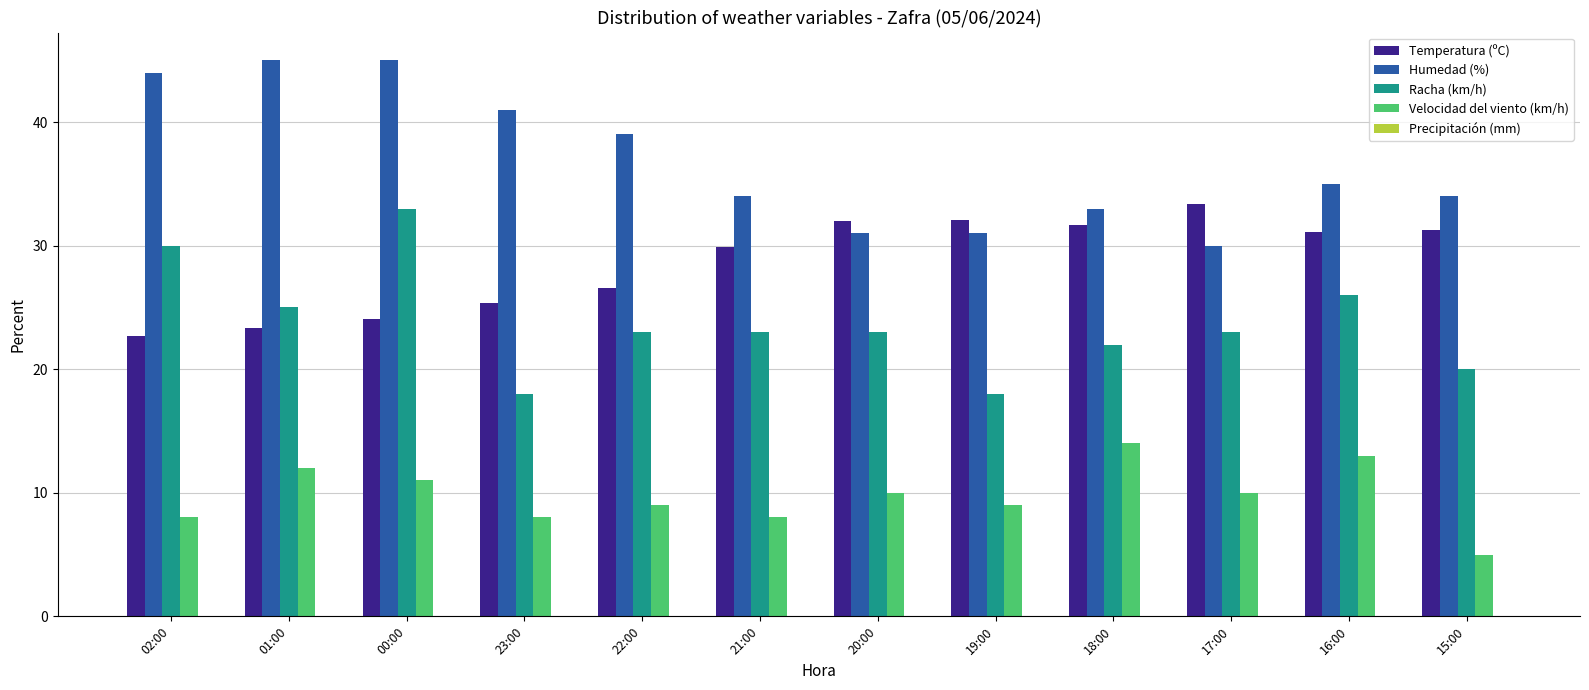

Is the value of Racha (km/h) at 15:00 greater than the value of Humedad (%) at 15:00?

No